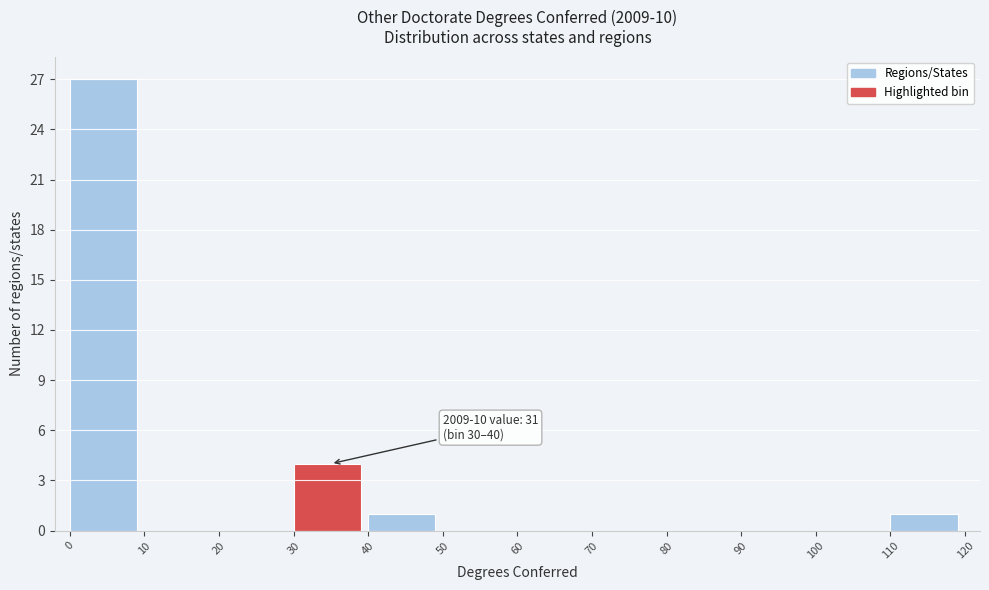

Which range on the x-axis has the tallest bar?

0 to 10